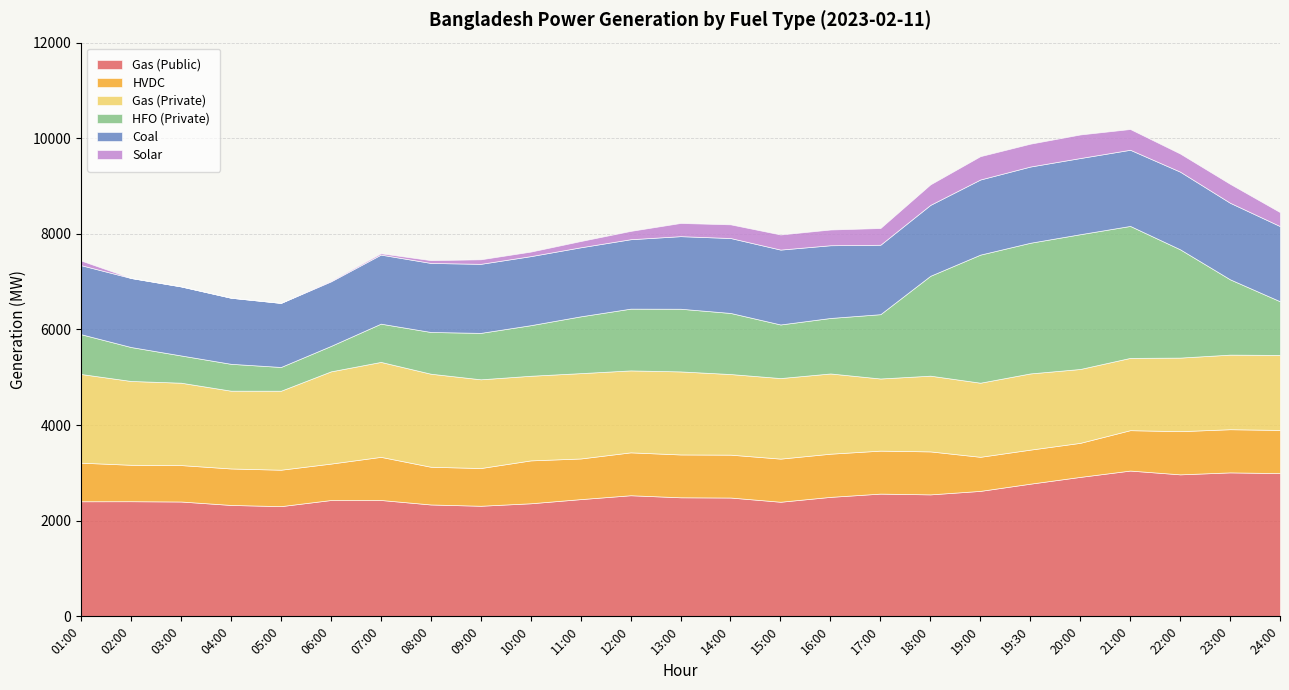

The Solar series shows 40 at 07:00. True or false?

False